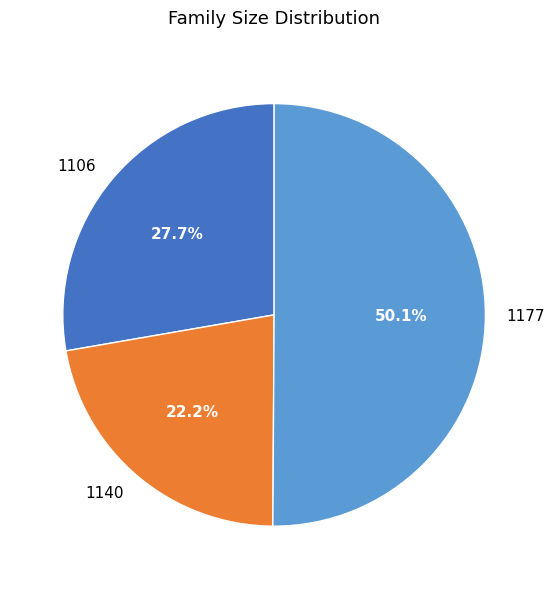

What percentage is the 1140 slice, to the nearest percent?

22%